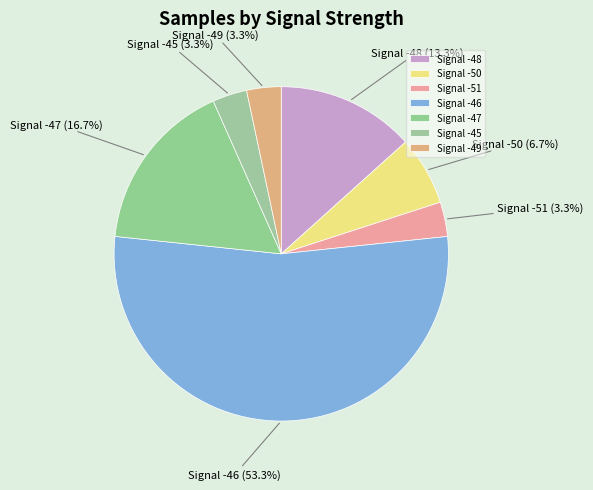

Is Signal -47 the majority of the pie?

No